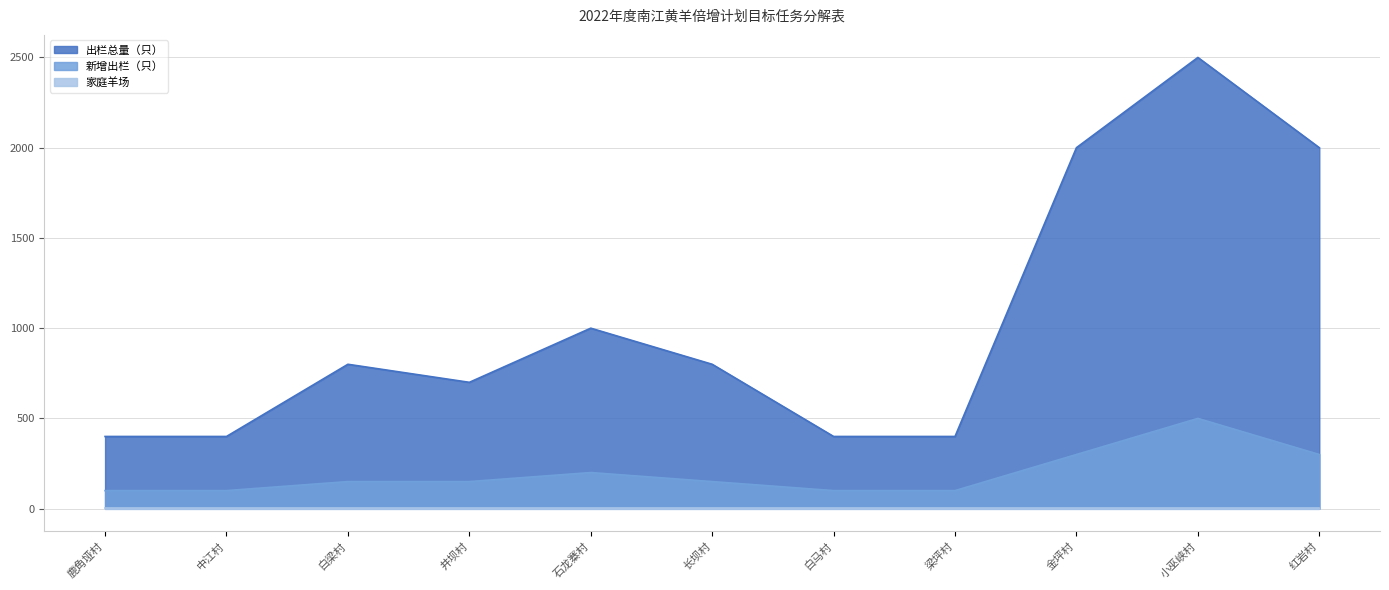

At which category does 出栏总量（只） reach its first local valley?

井坝村